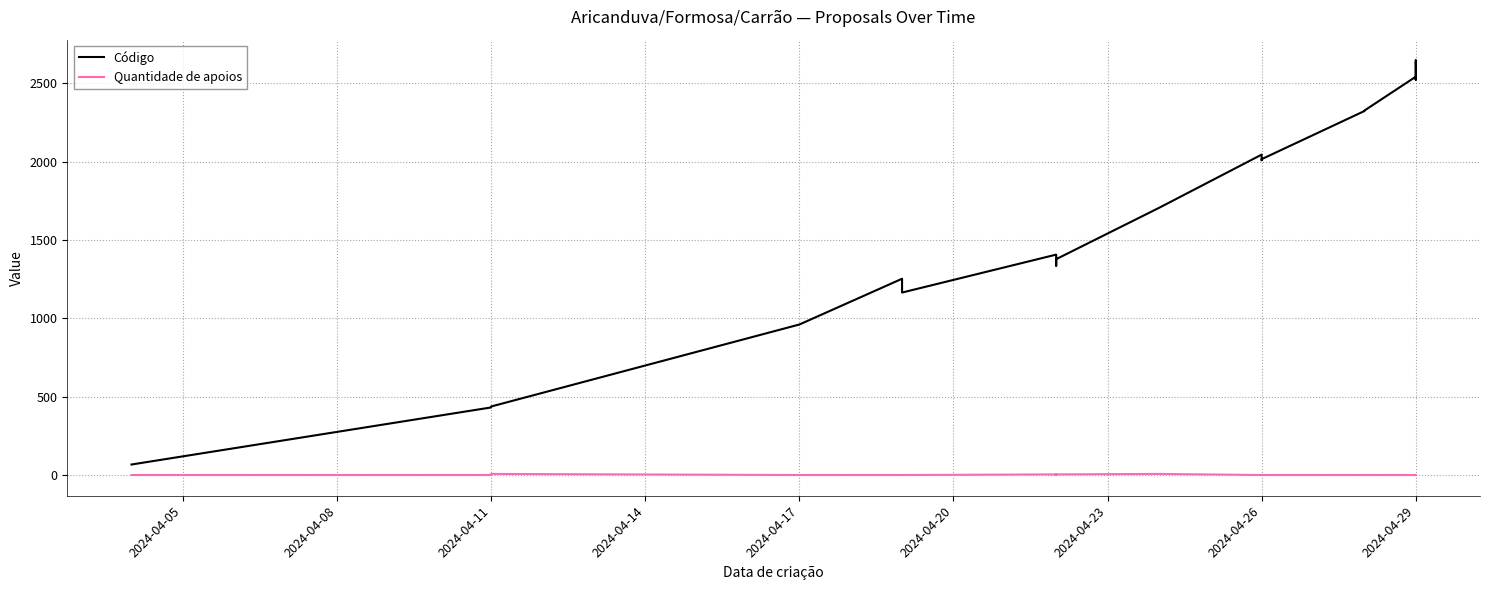

What is the difference between the maximum and minimum values in the Quantidade de apoios series?

7